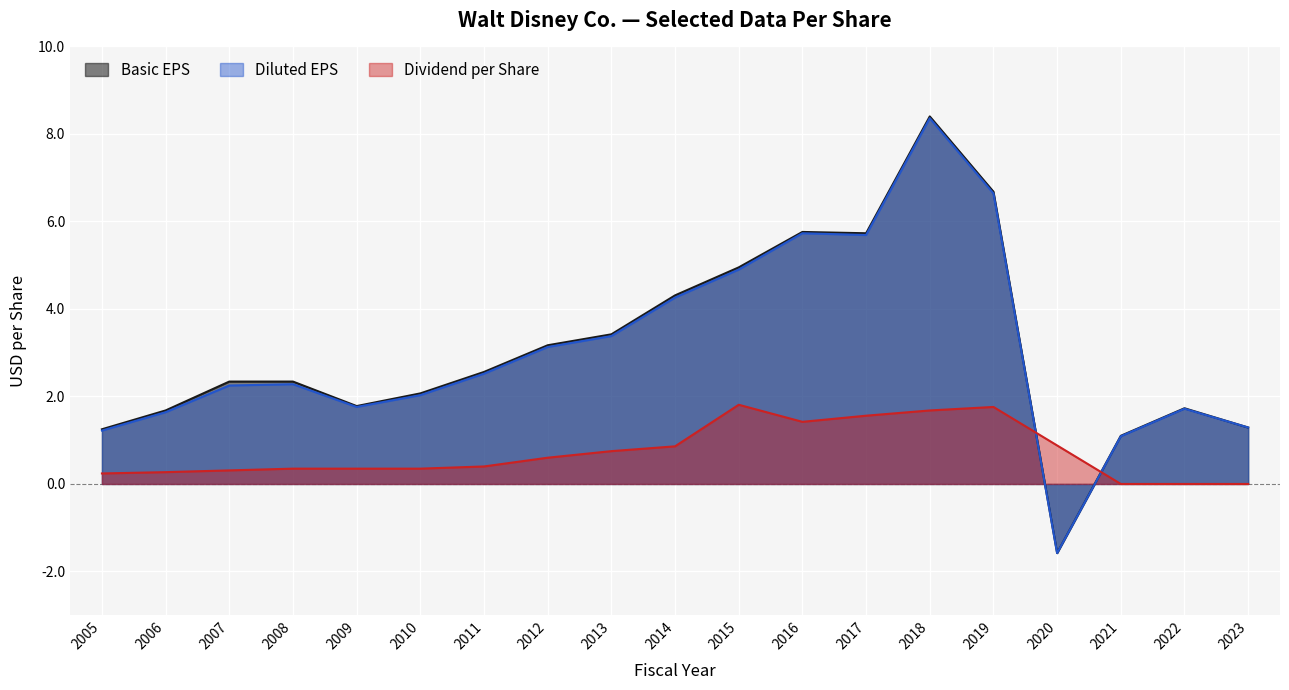

Is it true that Dividend per Share equals 0.3 at 2006?

True